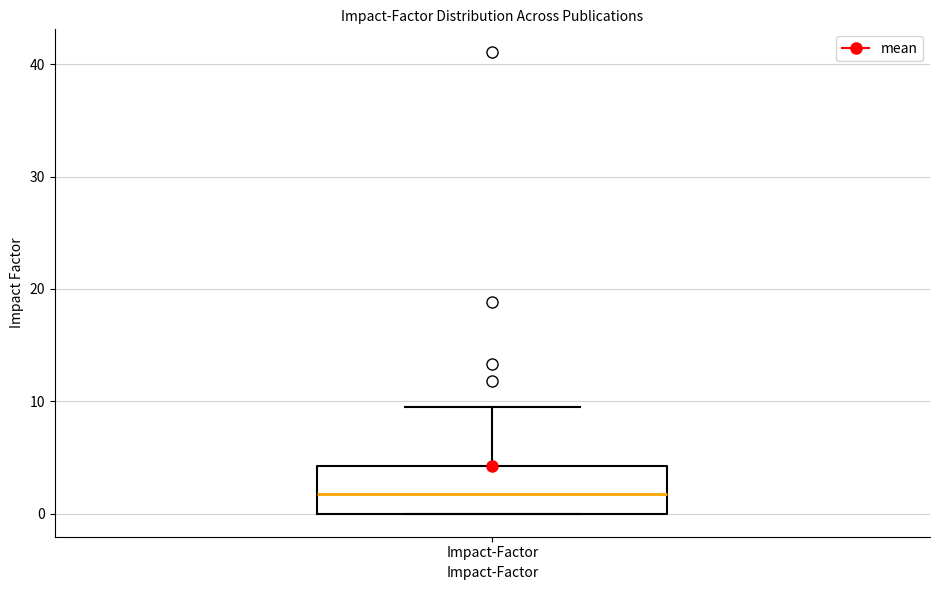

Where does the upper whisker of the box for Impact-Factor end on the y-axis? The values are not printed on the chart, so give them approximately, as read against the axis.

10